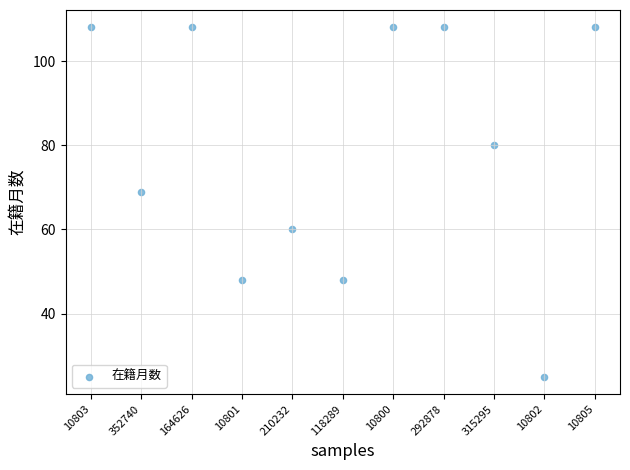

What is the range of Y values (max minus min)?

83